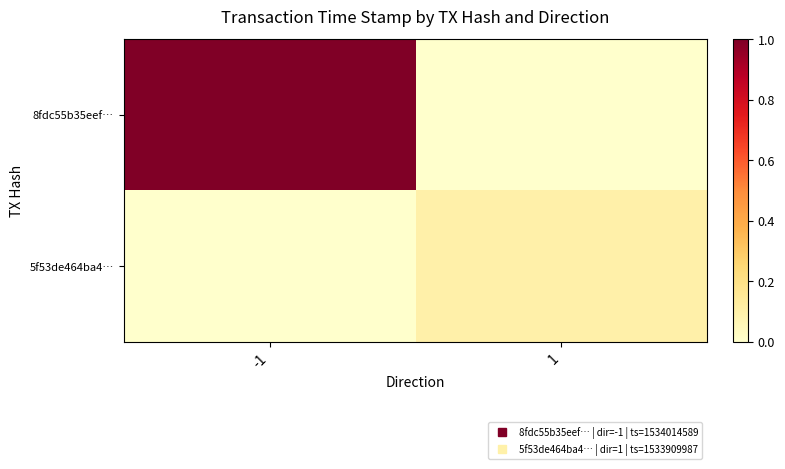

Reading left to right, what are all the values shown in this chart?

8fdc55b35eef…: -1=1.0	1=0.0
5f53de464ba4…: -1=0.0	1=0.1